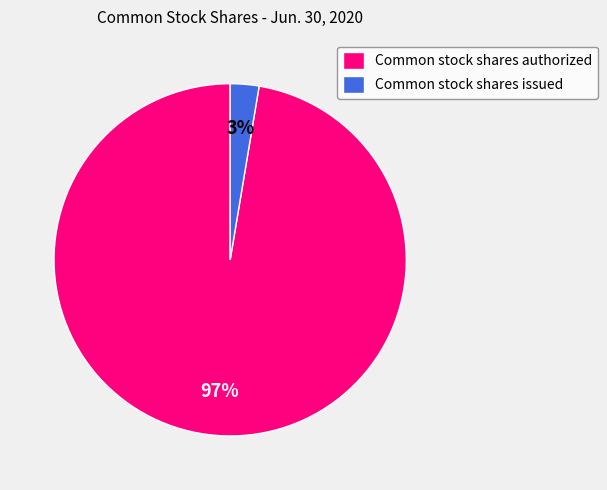

Is the sum of Common stock shares authorized and Common stock shares issued greater than half?

Yes